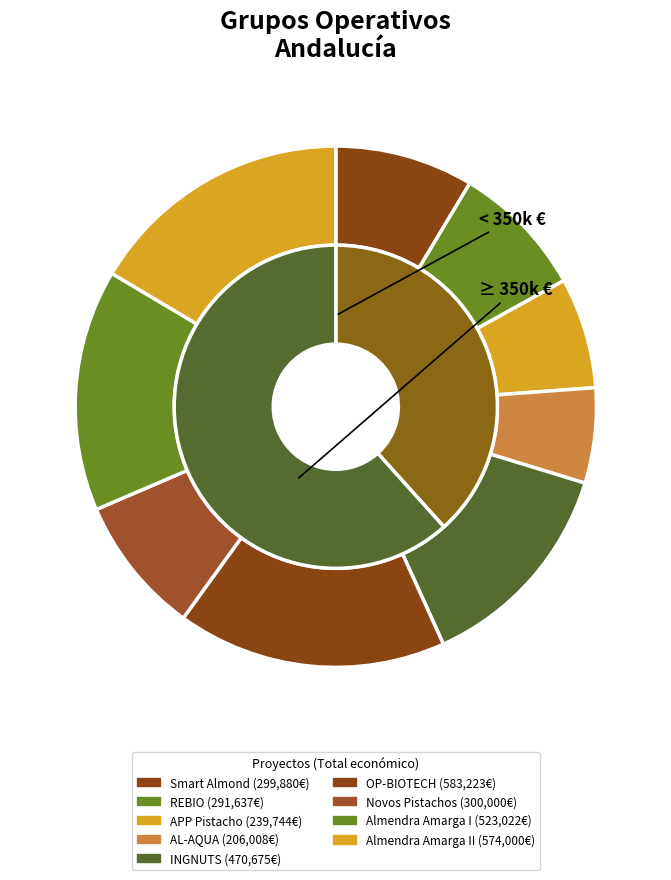

Is it true that INGNUTS is 1% of the pie?

False